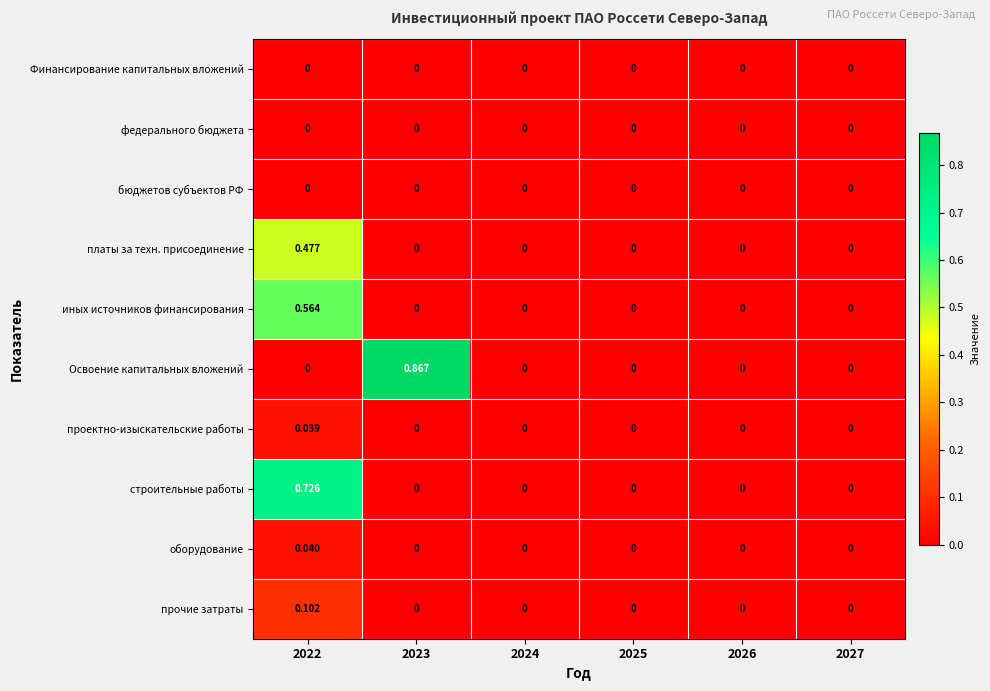

Is the value of платы за техн. присоединение at 2022 greater than the value of Финансирование капитальных вложений at 2027?

Yes